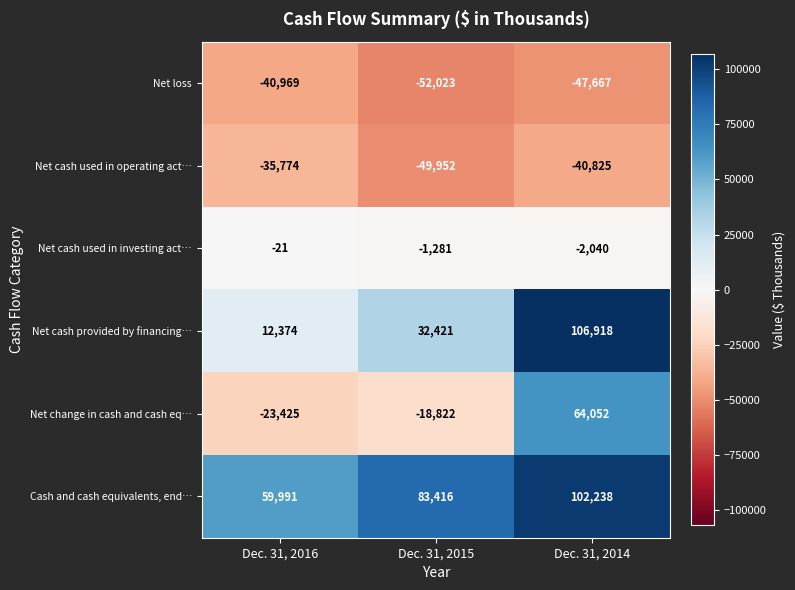

Rank the series by their maximum value, from highest to lowest.

Net cash provided by financing…, Cash and cash equivalents, end…, Net change in cash and cash eq…, Net cash used in investing act…, Net cash used in operating act…, Net loss